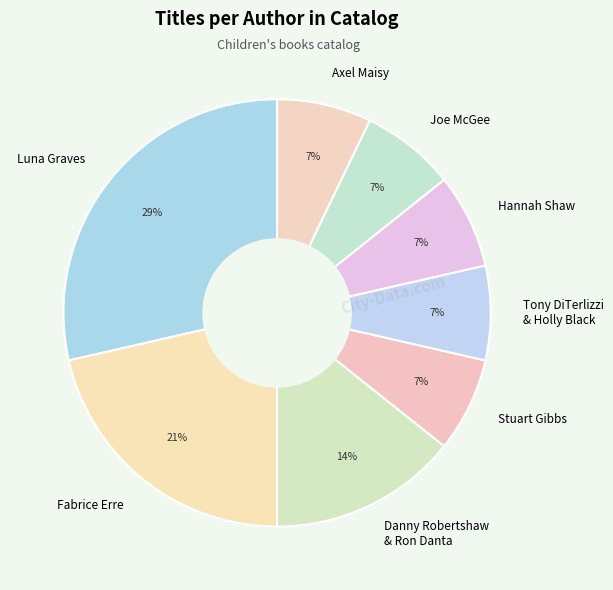

Which slice is the largest?

Luna Graves